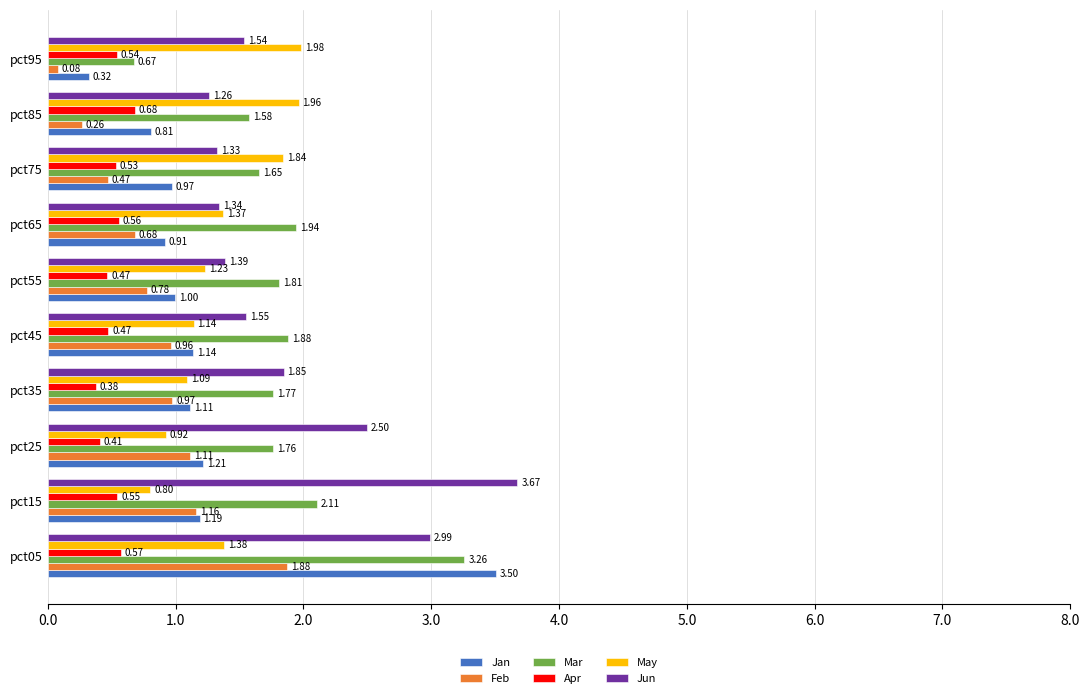

What is the average value of the Feb series?

0.8